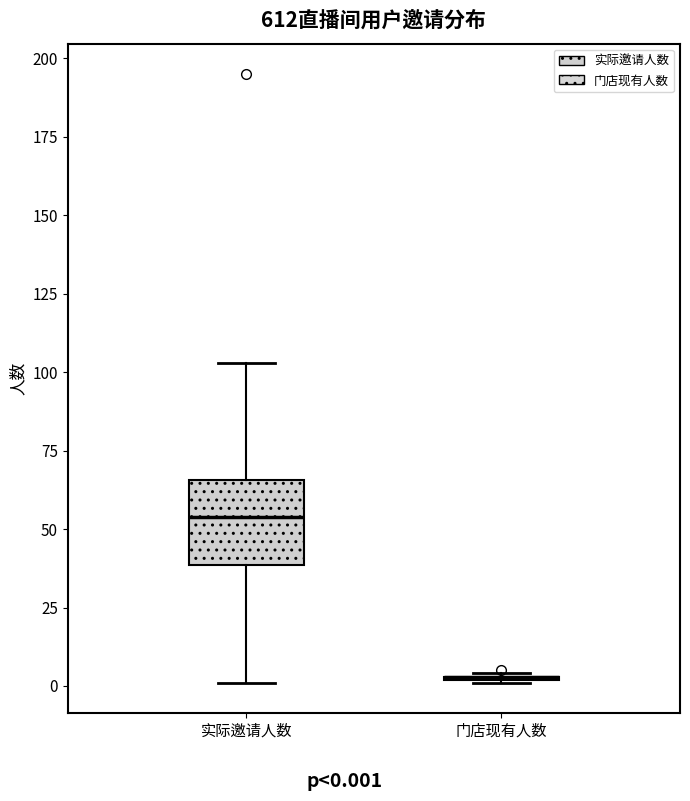

Reading left to right, read every box against the y-axis: the position of its median line, the range the box covers, and the ends of its whiskers. The values are not printed on the chart, so give them approximately, as read against the axis.

实际邀请人数: median 55, box 40 to 65, whiskers 0 to 105
门店现有人数: box collapsed to a line at 5, whiskers 0 to 5